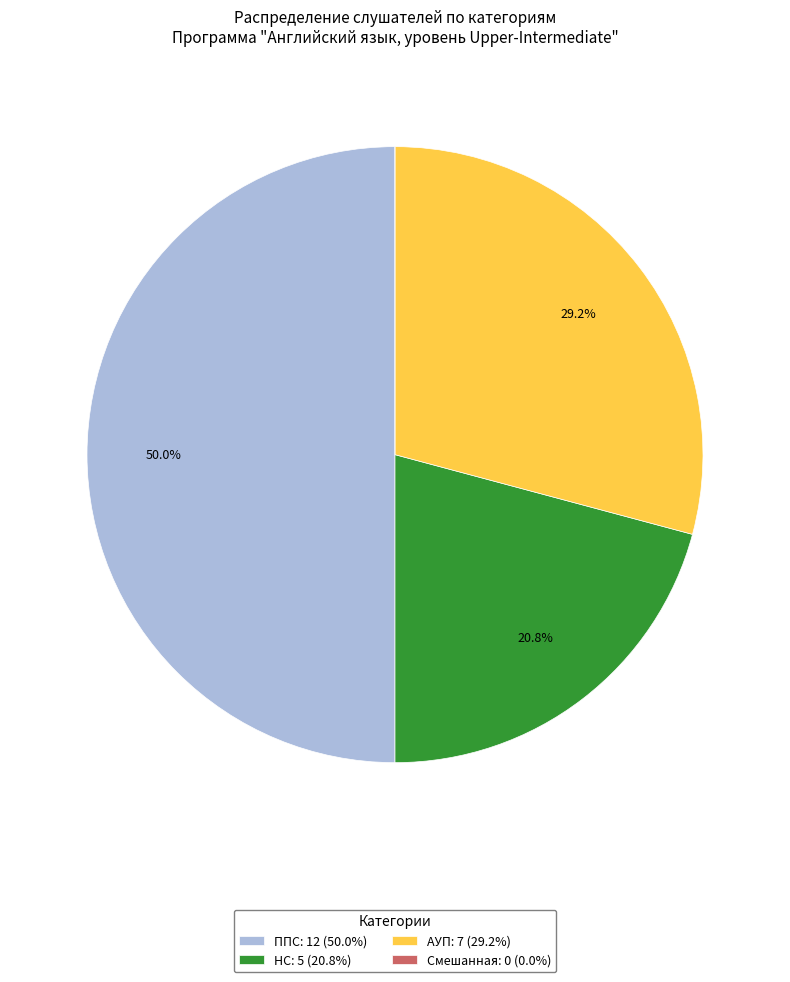

Does АУП: 7 (29.2%) account for over 50% of the chart?

No